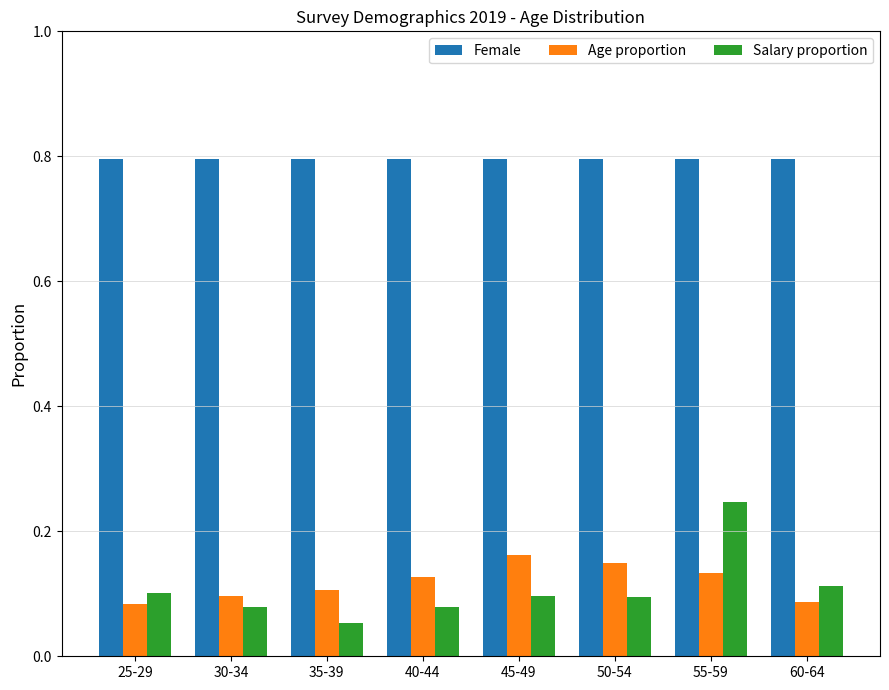

Which series has the largest total across all categories?

Female